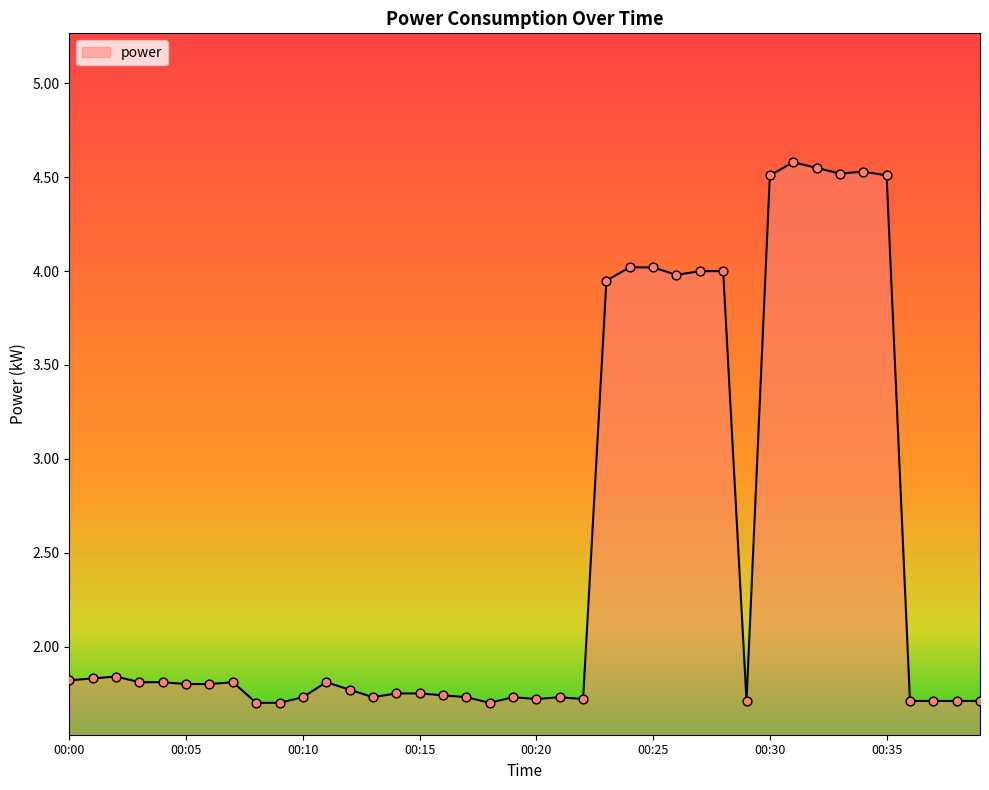

What is the difference between the maximum and minimum values?

2.9